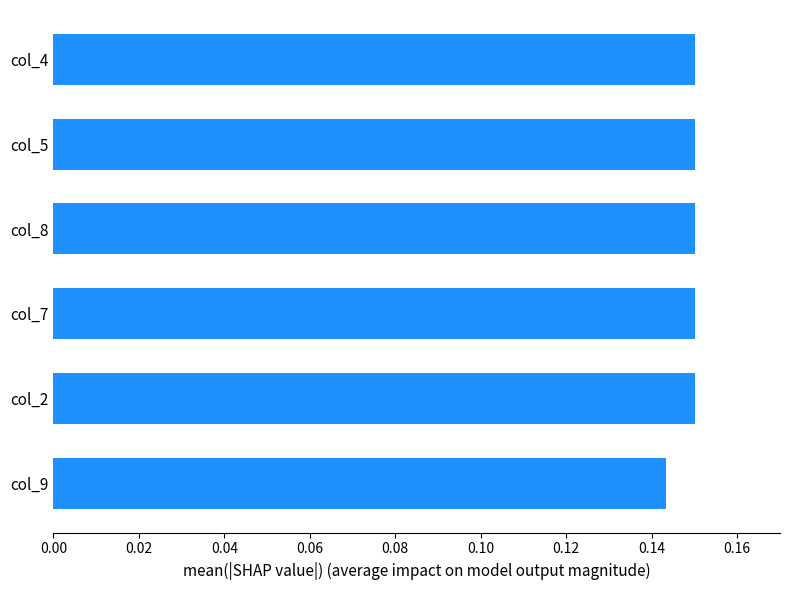

What position from the bottom is col_2?

2